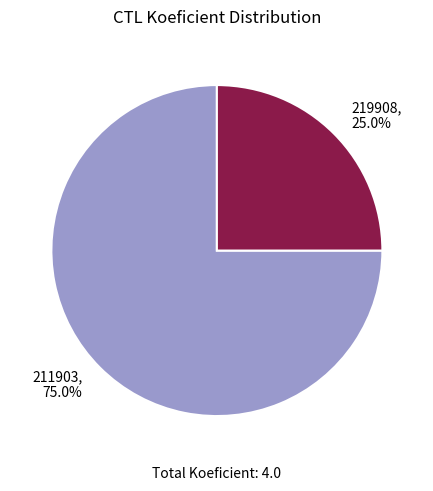

To the nearest percent, what percentage of the pie is 219908?

25%